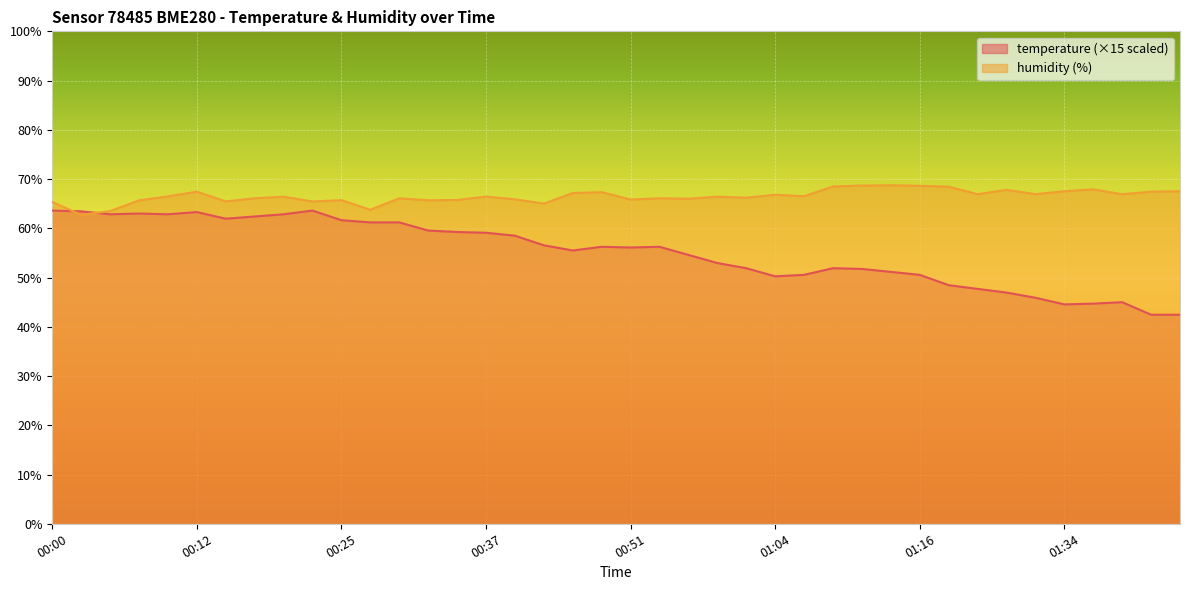

At which category is the sum across all series the highest?

00:12